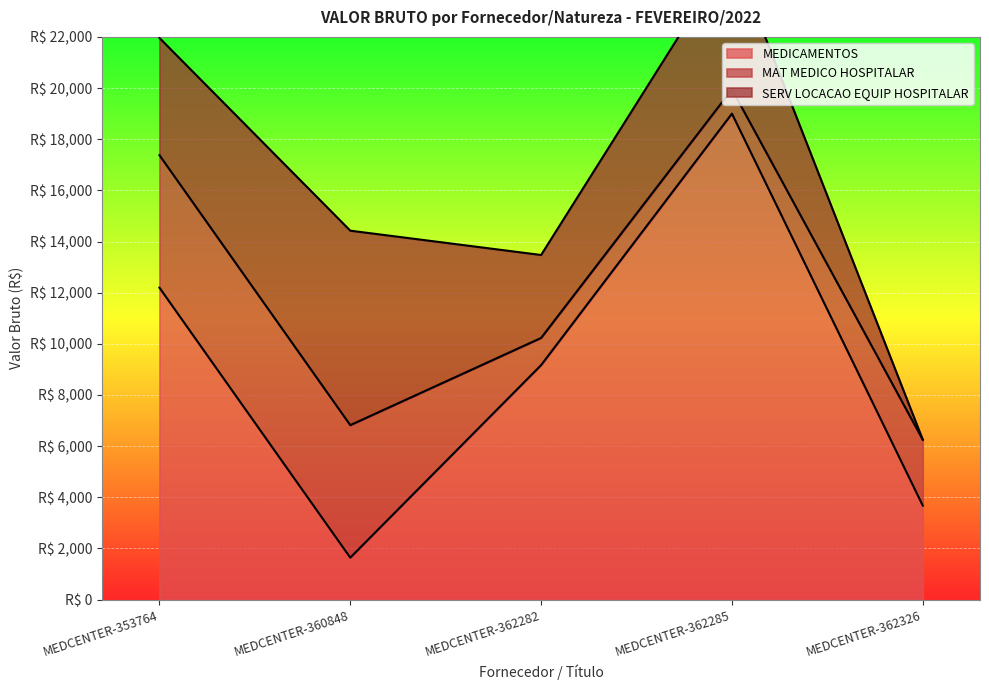

The MAT MEDICO HOSPITALAR series shows 4214.2 at MEDCENTER-362326. True or false?

False